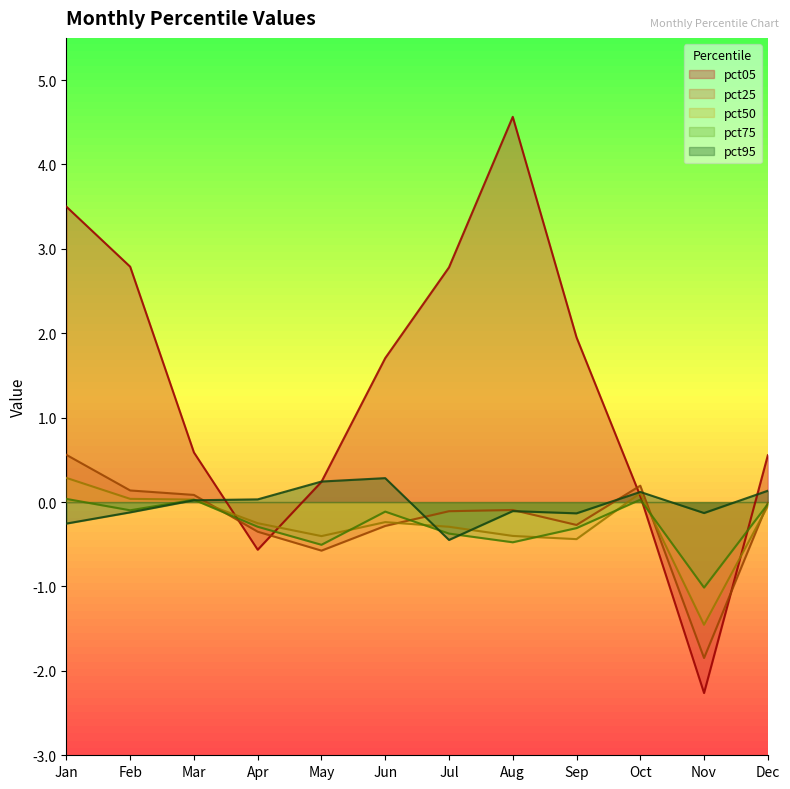

How many interior local valleys does the pct50 series have?

3